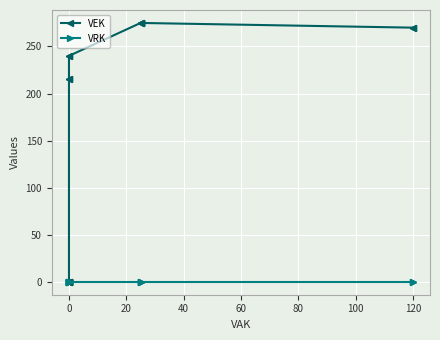

True or false: VEK and VRK cross at least once.

False